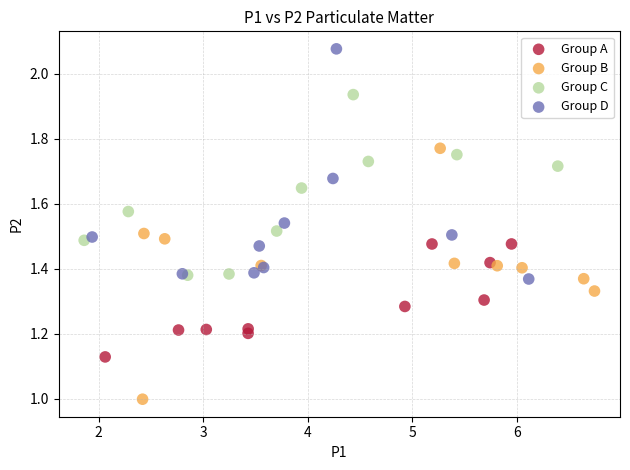

Which series reaches the minimum Y coordinate?

Group B